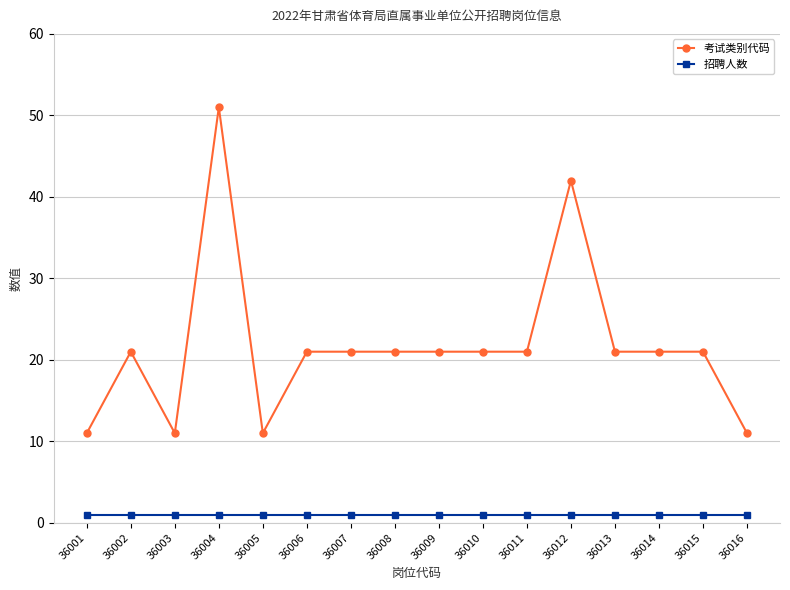

Is the value of 考试类别代码 at 36009 greater than the value of 招聘人数 at 36003?

Yes